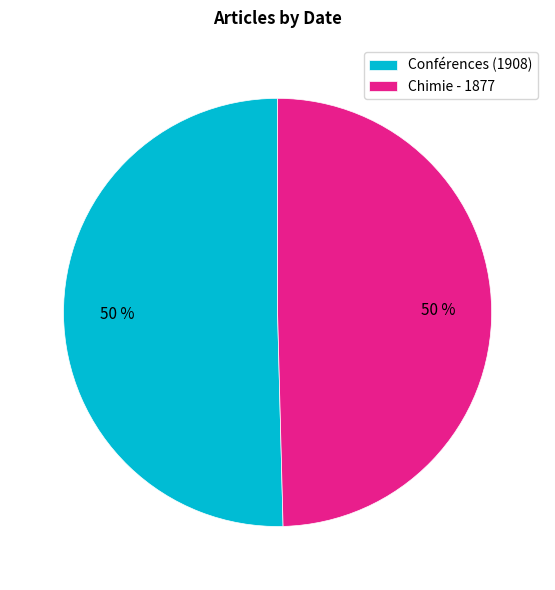

The Conférences (1908) slice represents 57% of the pie. True or false?

False